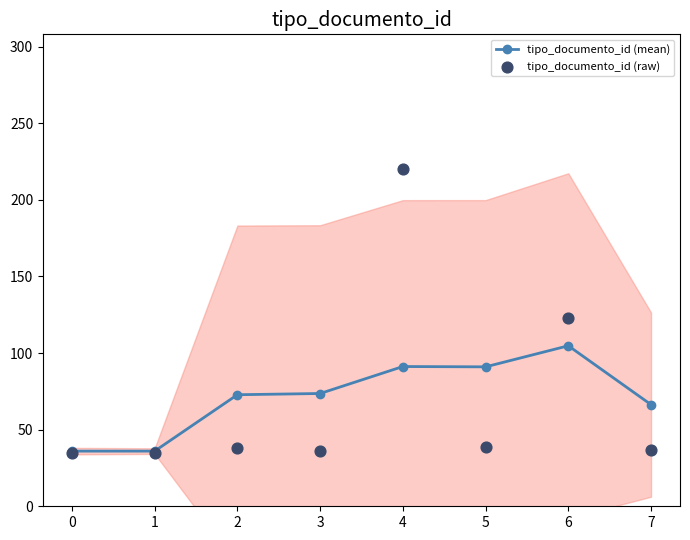

Is the value of tipo_documento_id (mean) at 1 greater than the value of tipo_documento_id (raw) at 0?

Yes